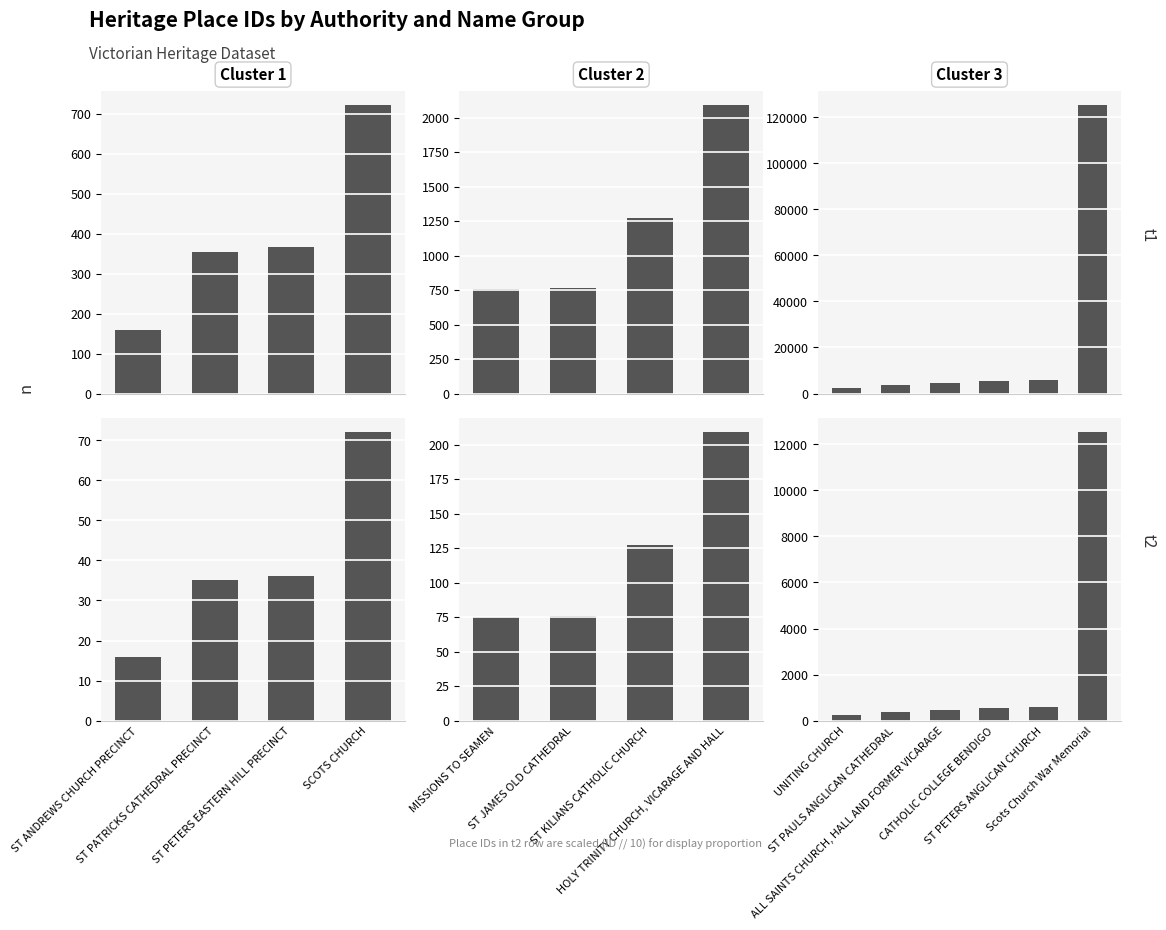

Which label corresponds to the smallest value in the chart?

UNITING CHURCH